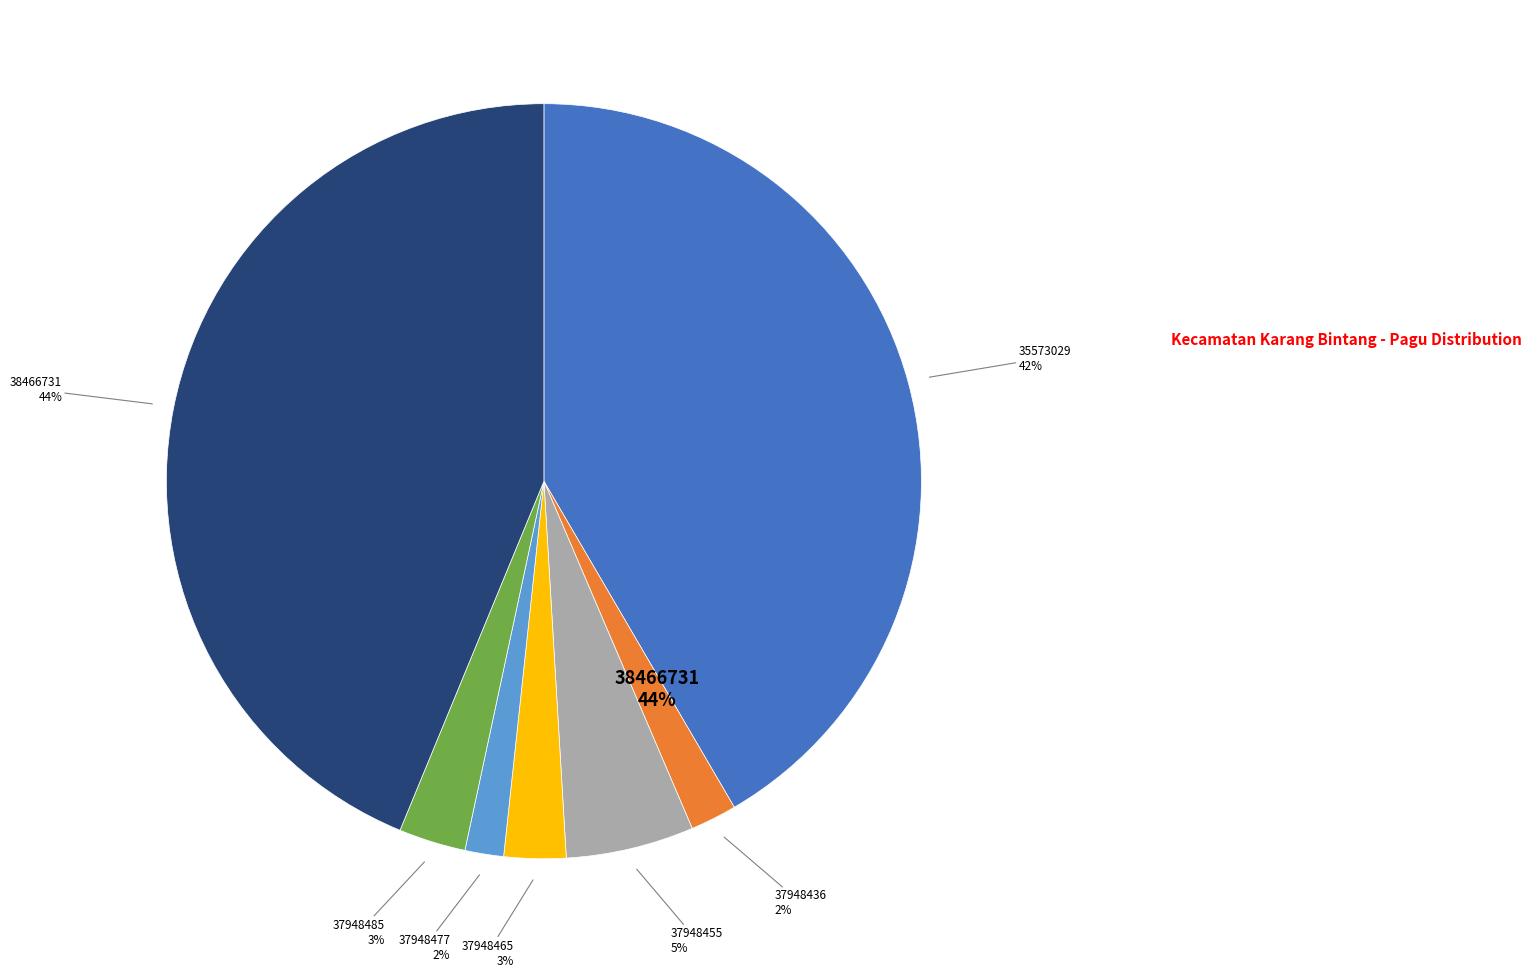

To the nearest percent, what is the combined percentage of 38466731 and 37948455?

49%